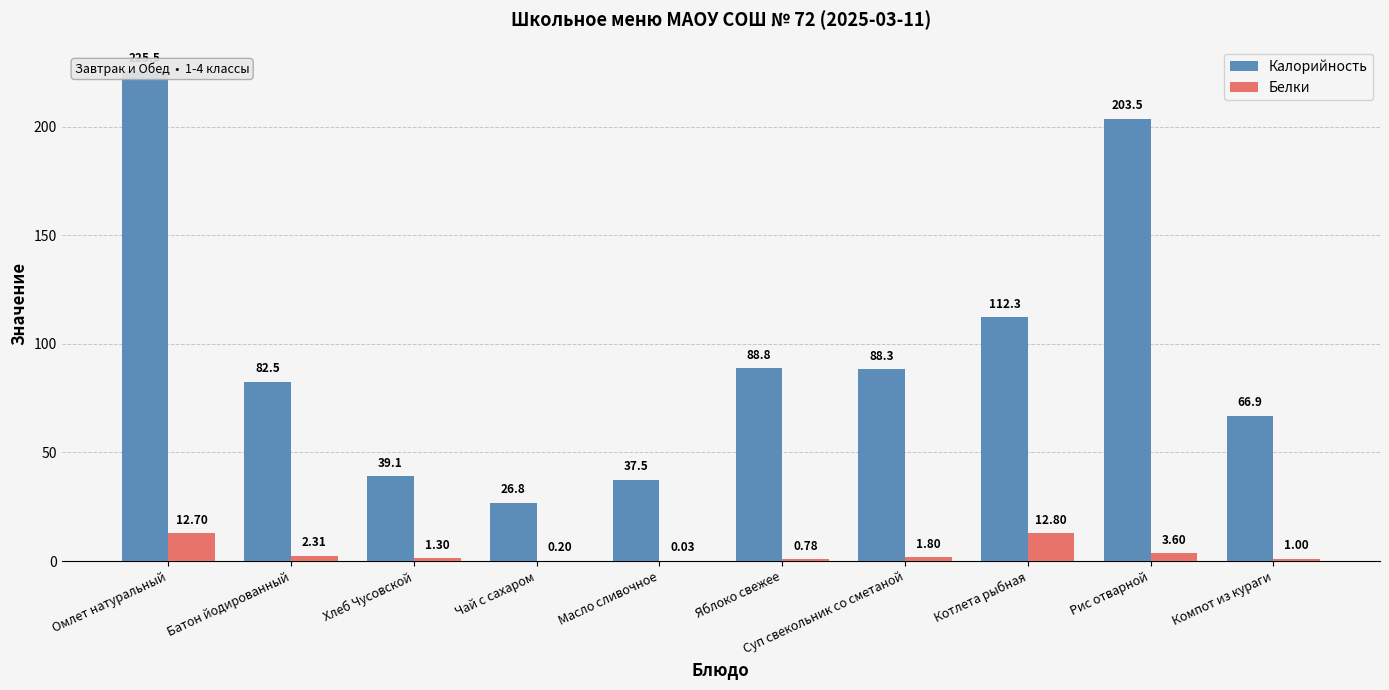

At which label does Калорийность first exceed 88?

Омлет натуральный